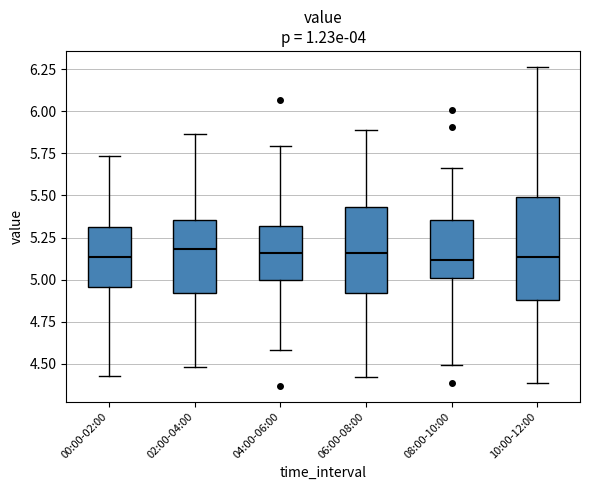

Which box is the tallest, from its lower edge to its upper edge?

10:00-12:00